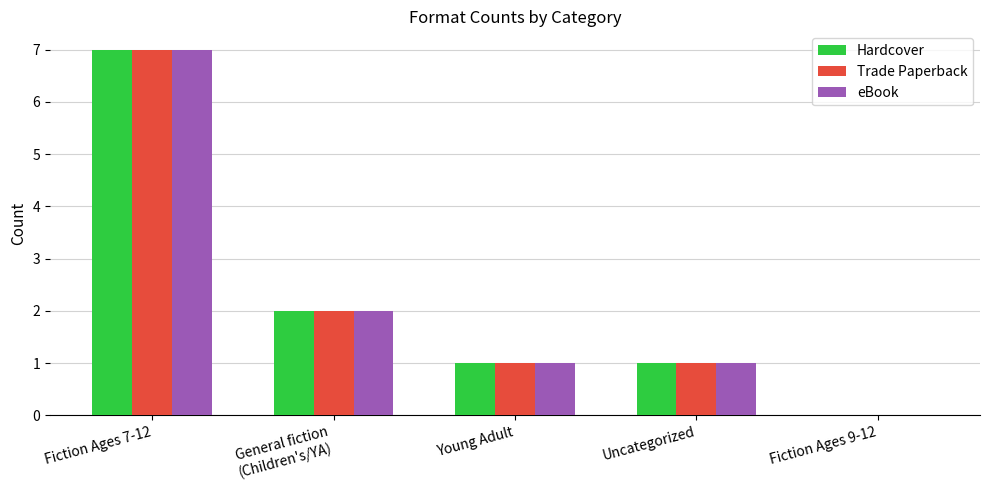

How many distinct data groups are displayed?

3